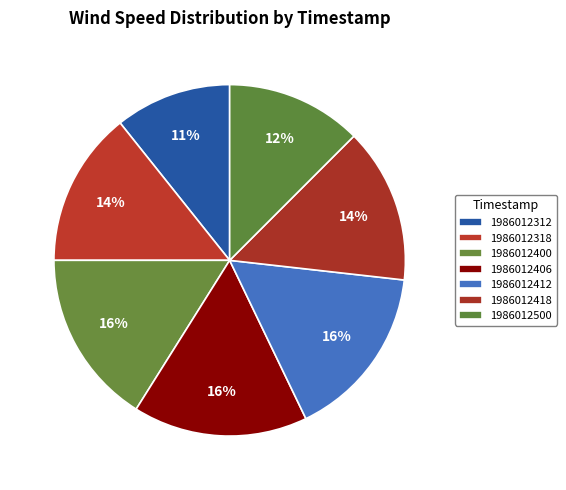

What is the smallest slice in the pie chart?

1986012312